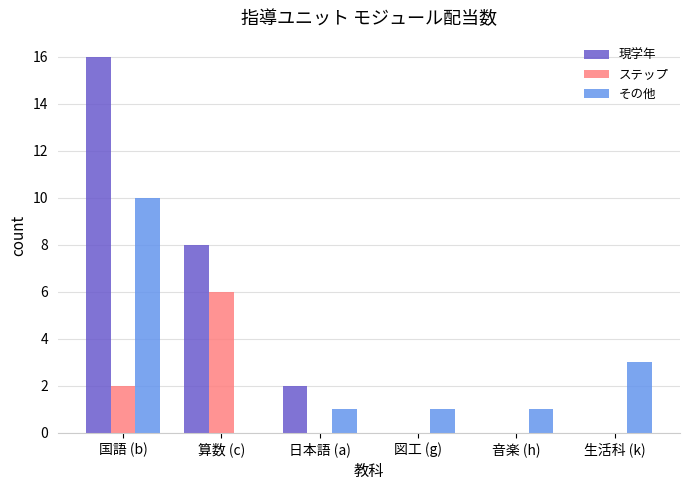

Where is その他 nearest to the value 5?

生活科 (k)